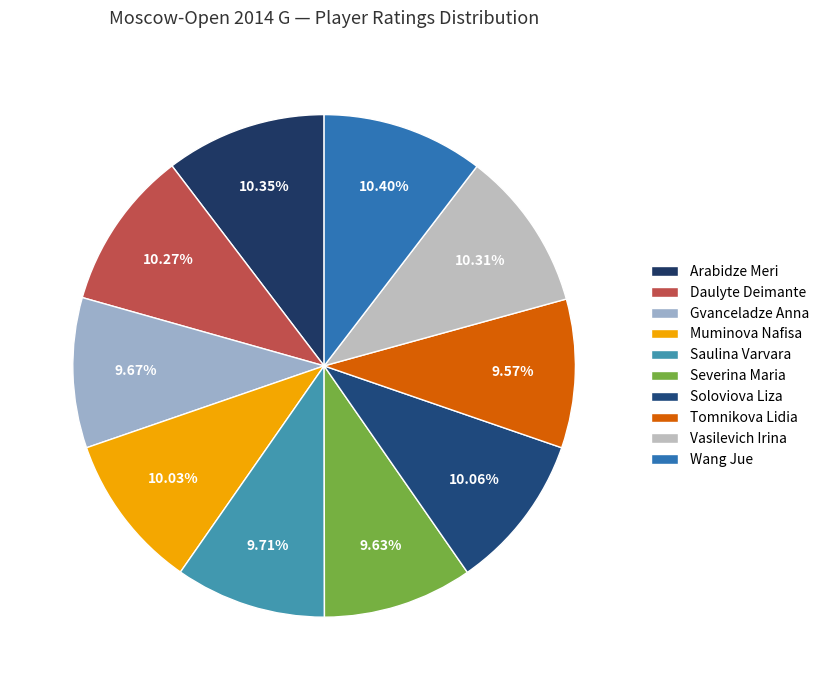

To the nearest percent, what is the combined percentage of Muminova Nafisa and Daulyte Deimante?

20%